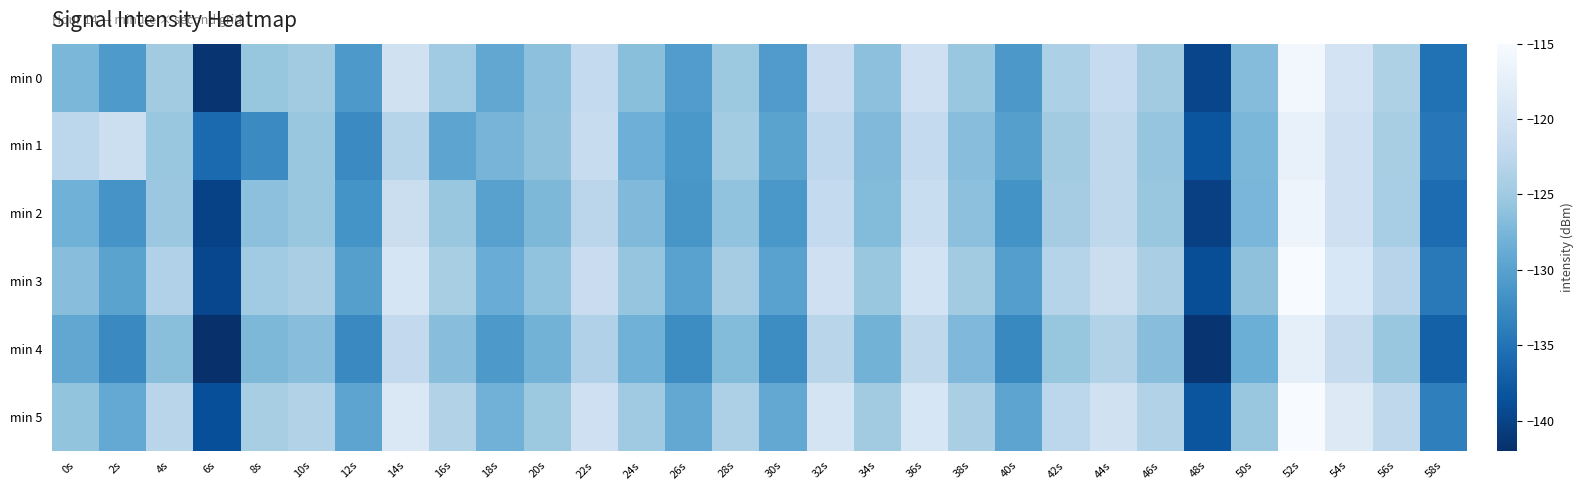

Rank the series at 8s from lowest to highest value.

min 1, min 4, min 2, min 0, min 3, min 5